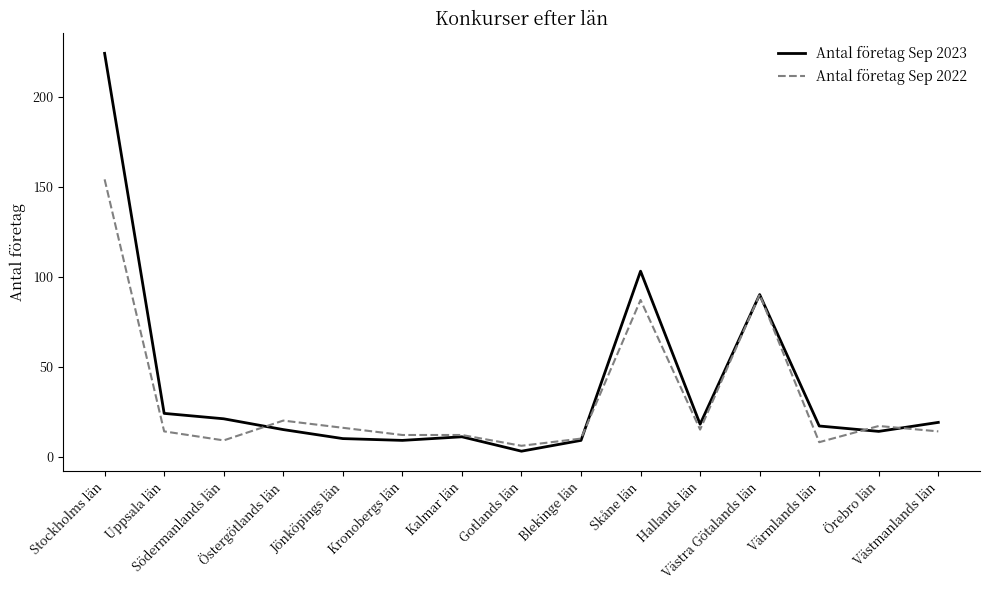

What is the maximum value shown in the chart?

224